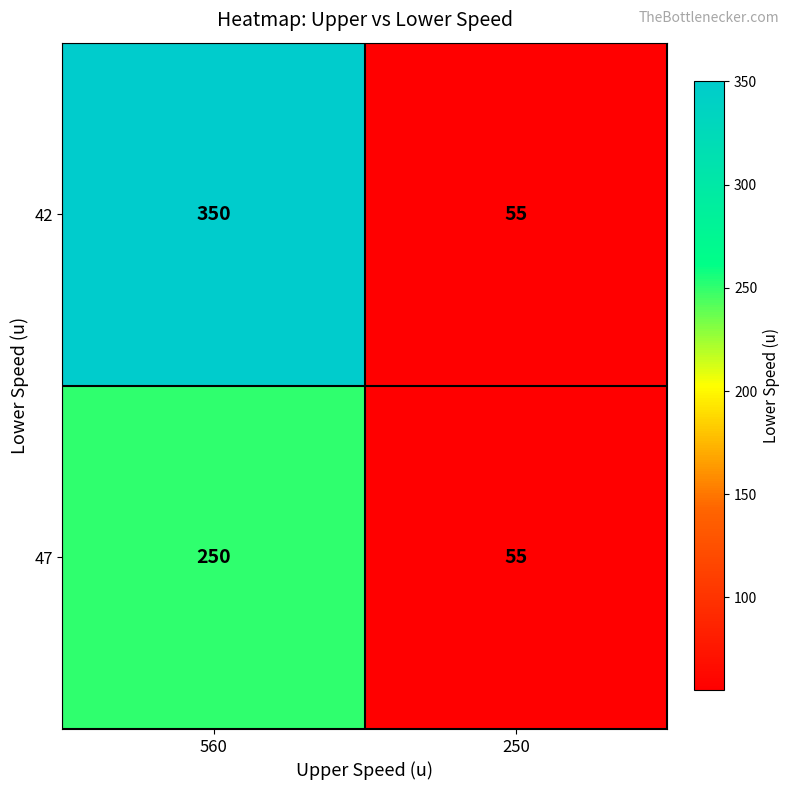

What is the approximate value of 47 at 560, to the nearest 5?

250